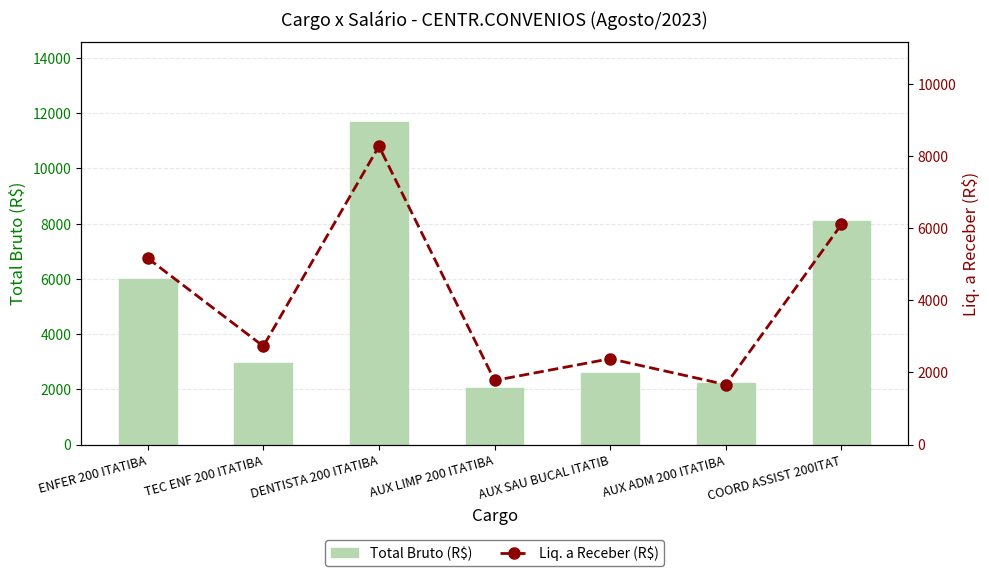

At how many categories does at least one series exceed 11037?

1